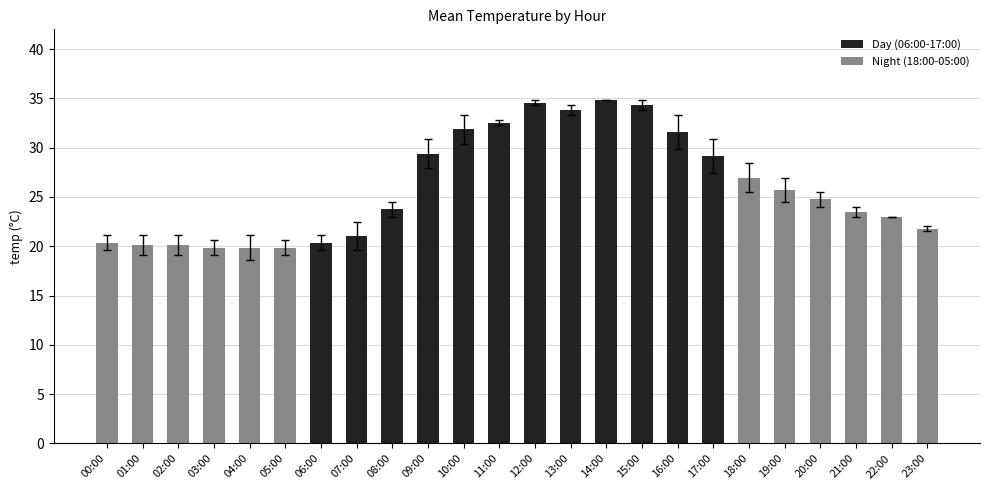

What is the value of the Day (06:00-17:00) bar at the 11th from the left?

31.6